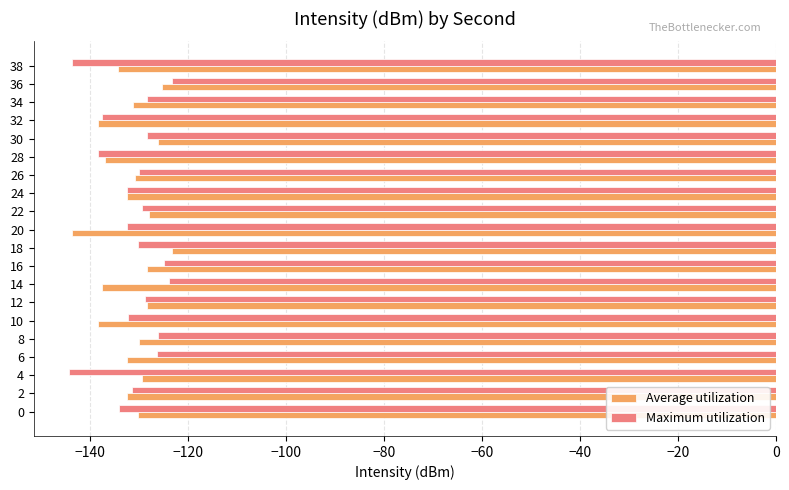

What is the lowest value of the Maximum utilization series?

-144.3